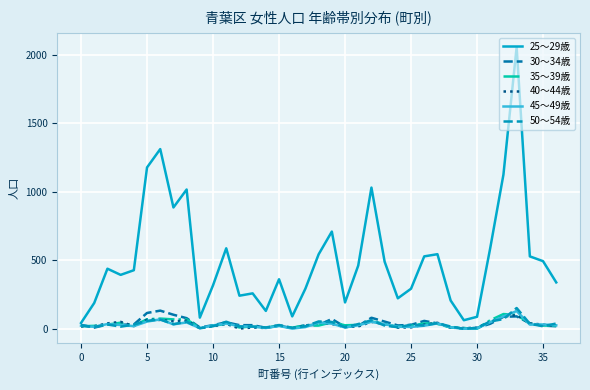

At how many categories does at least one series exceed 1157?

3